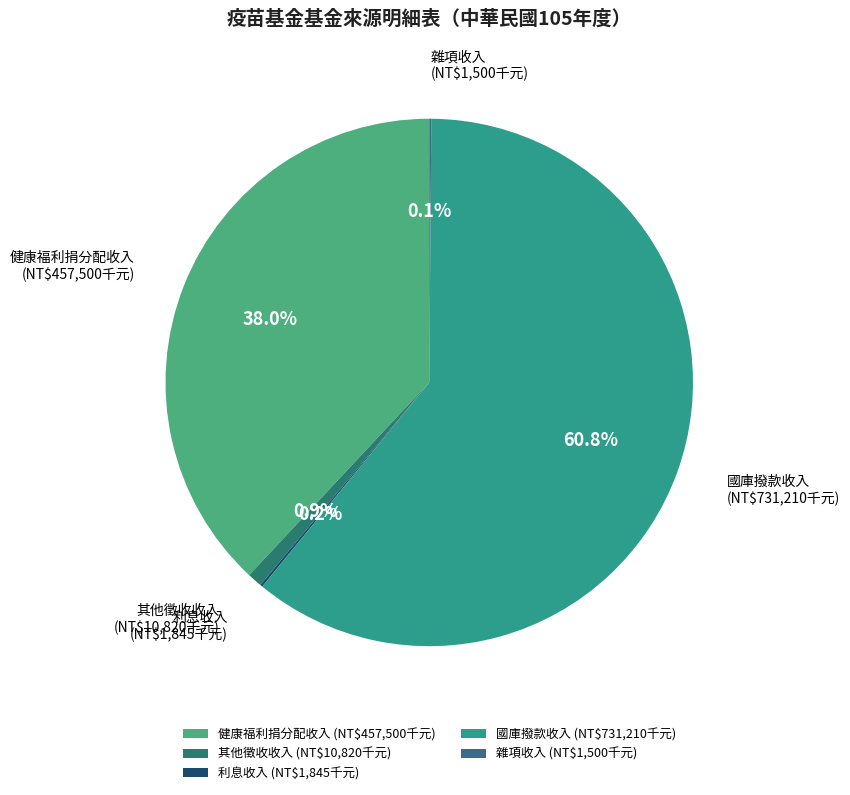

To the nearest percent, what is the average slice percentage?

20%